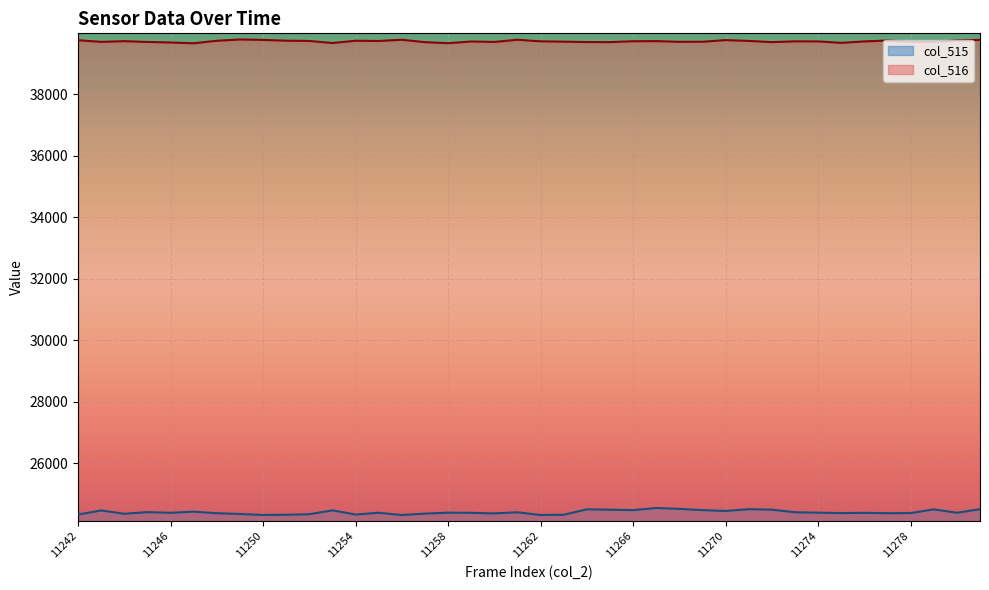

Is it true that col_516 equals 20735 at 11265?

False